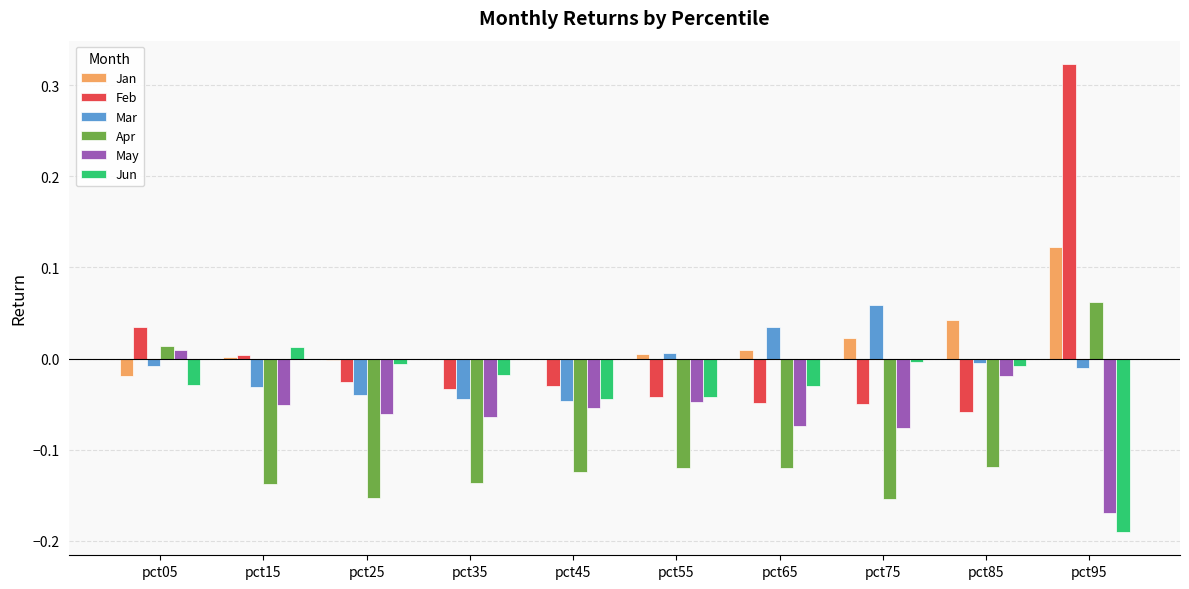

At which label does May reach its peak?

pct05